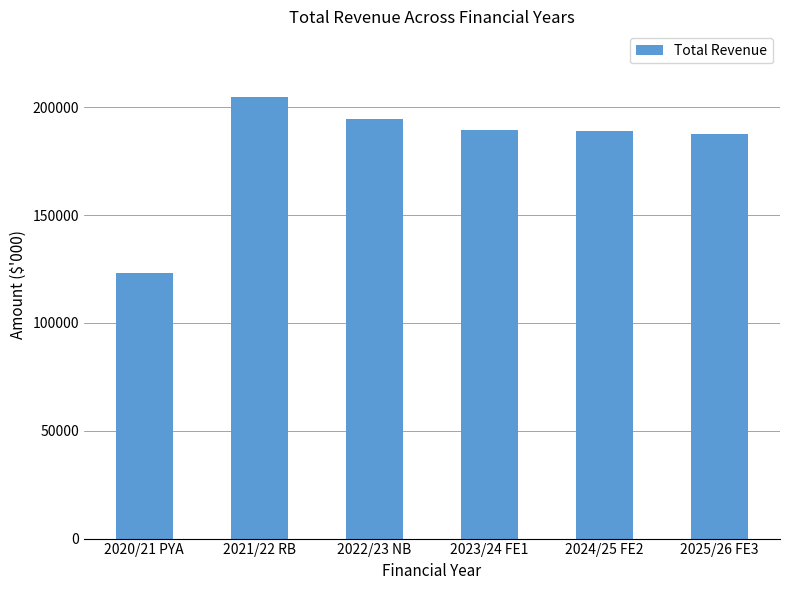

What is the label of the 6th bar from the right?

2020/21 PYA